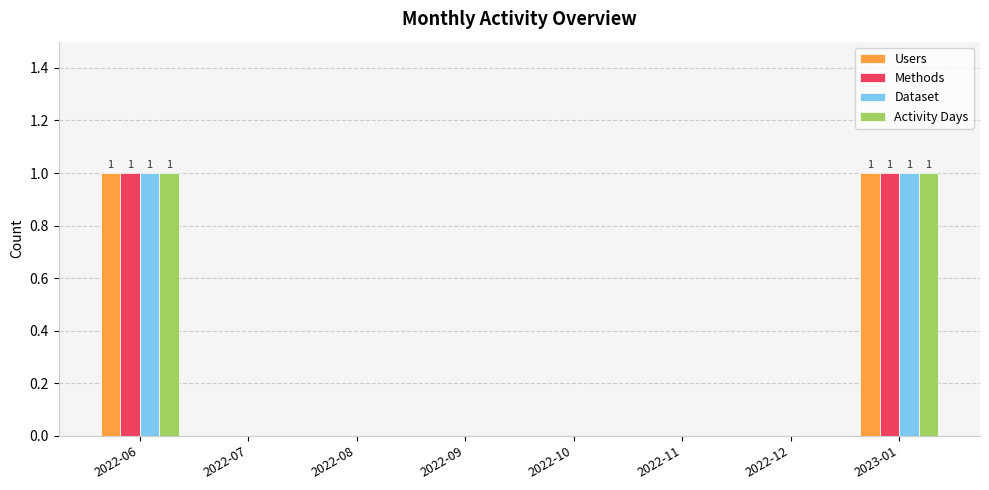

The value of Dataset at 2022-12 is 0. True or false?

True